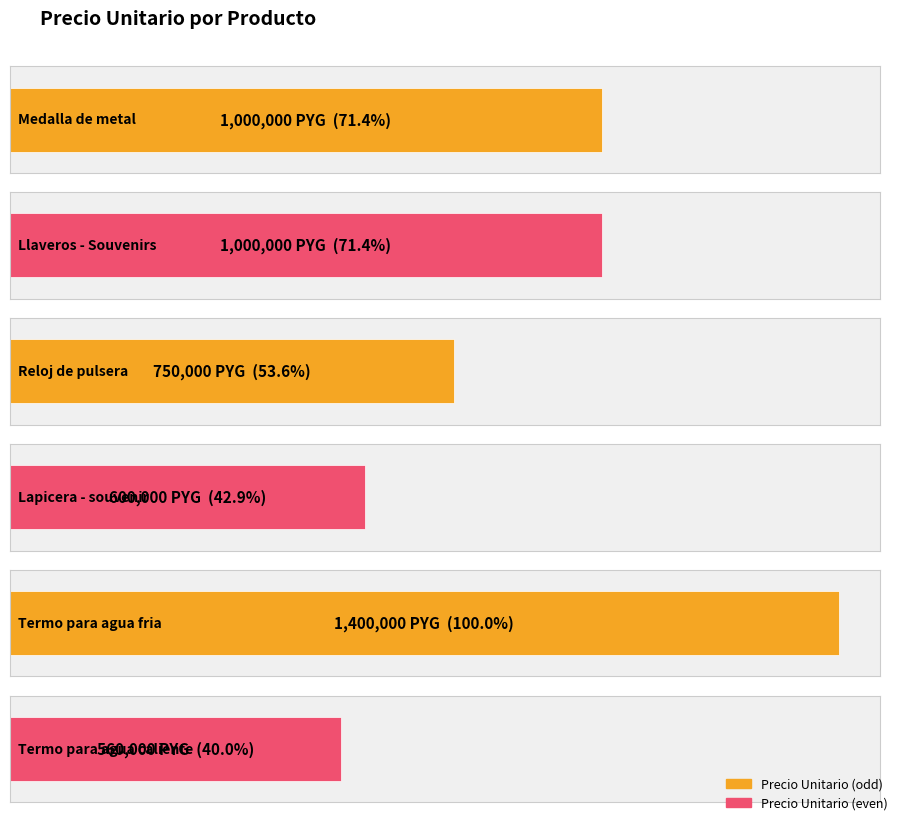

What is the sum of all values?

5310000